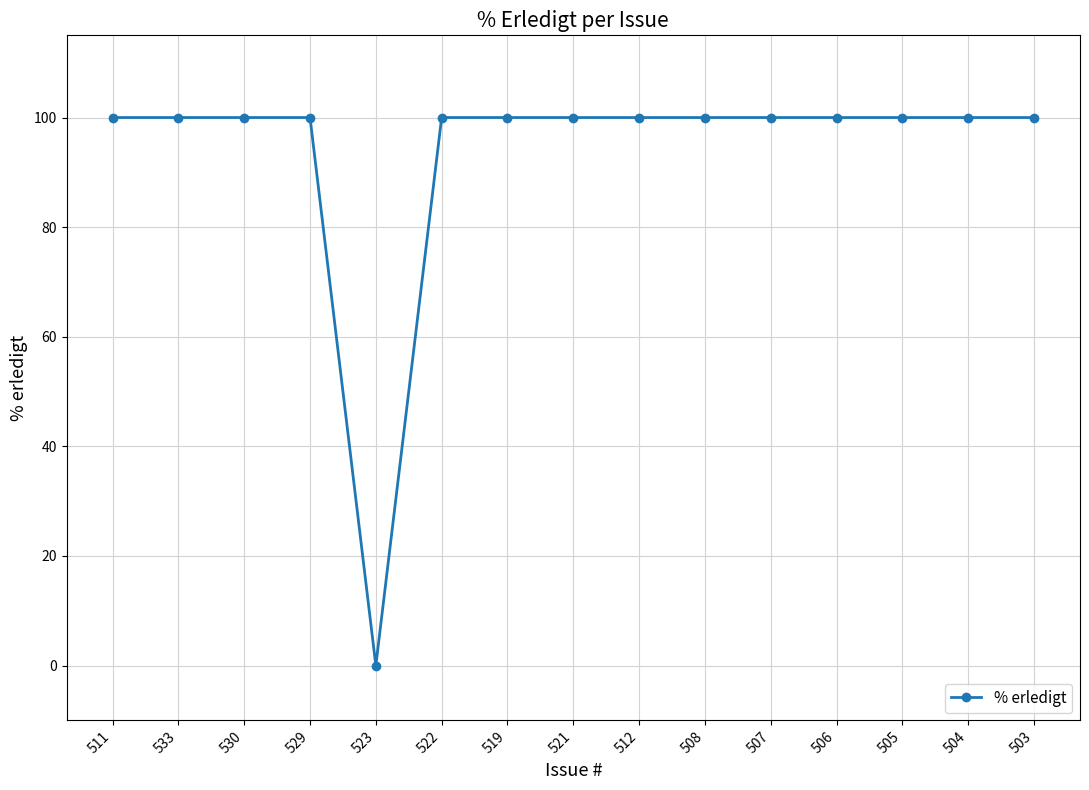

What position from the left is 521?

8